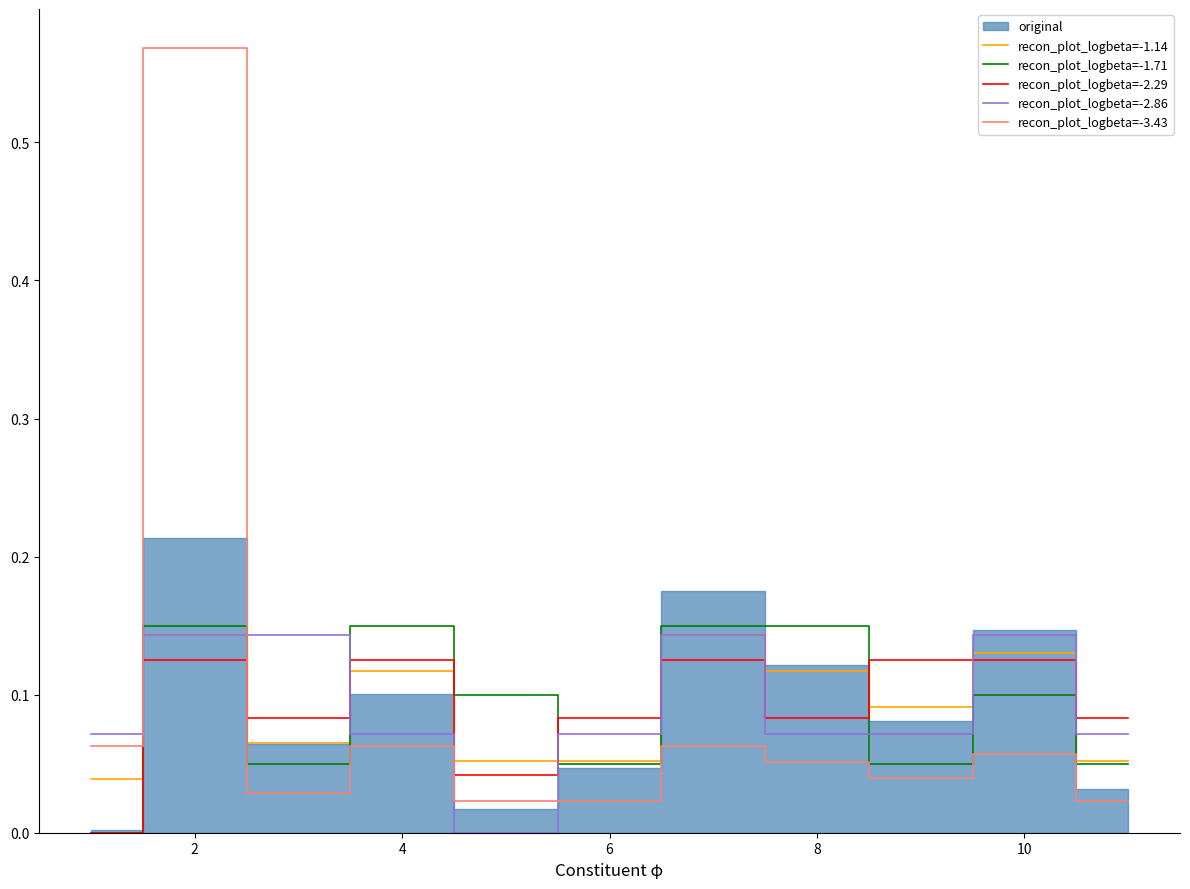

Is it true that recon_plot_logbeta=-1.71 equals 0.0 at 8?

False